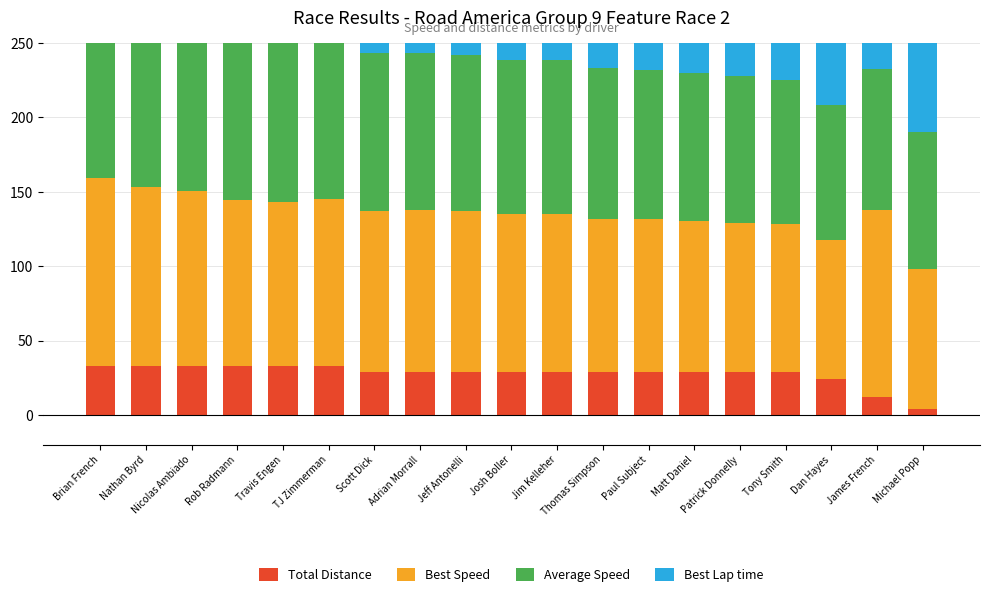

What is the average value of the Best Lap time series?

136.3